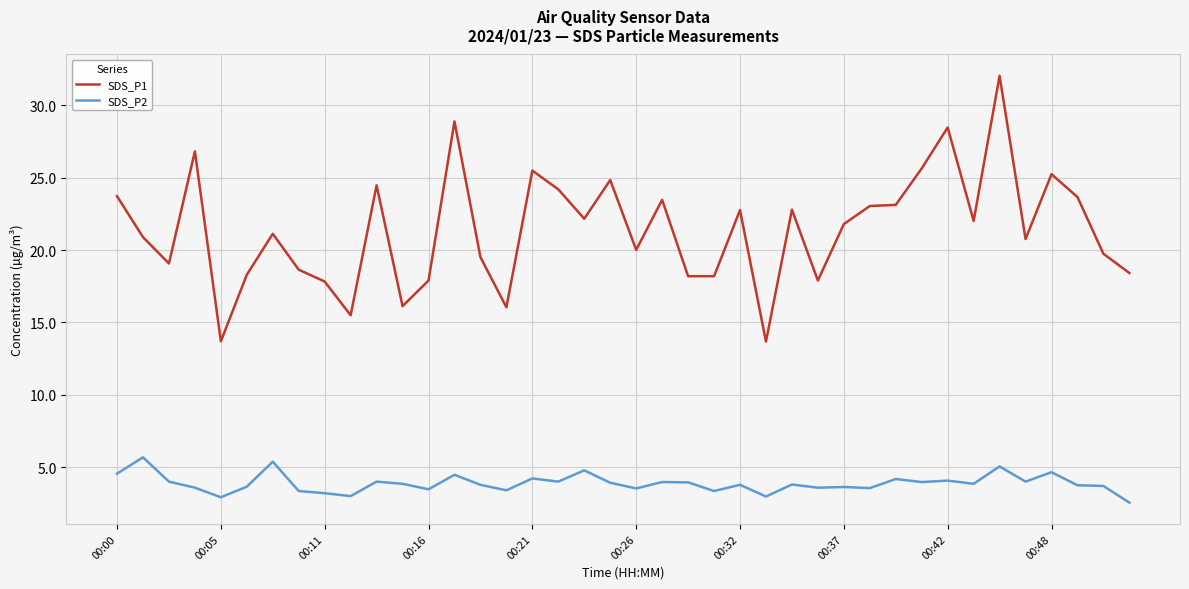

What is the lowest value of the SDS_P1 series?

13.7